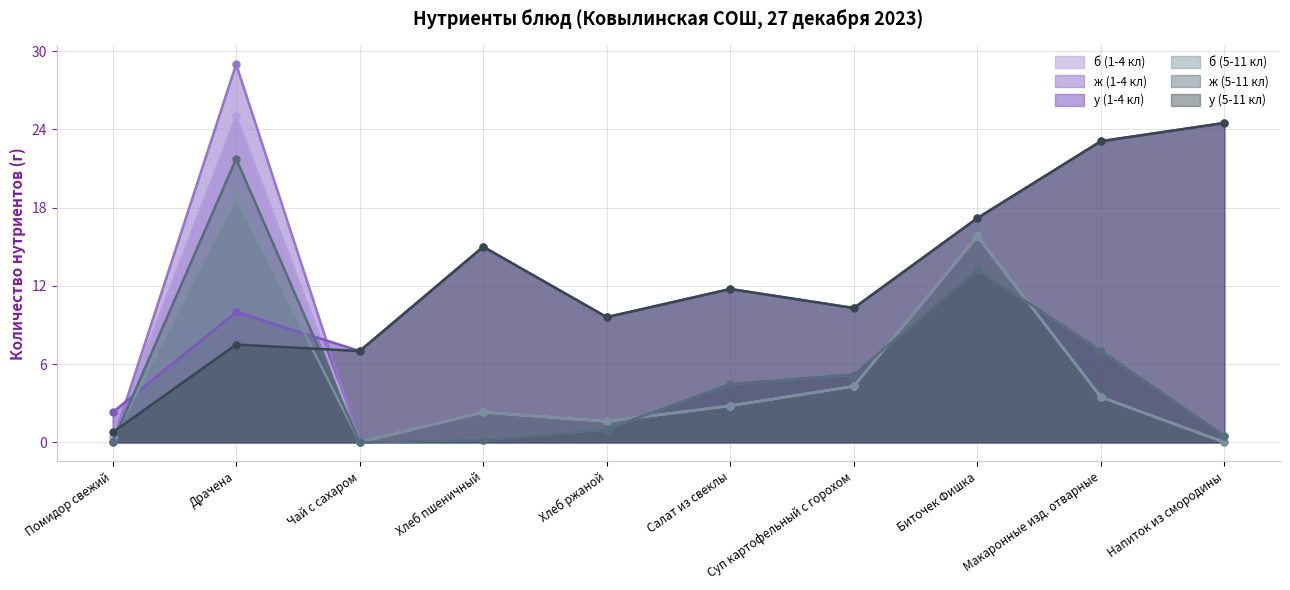

The у (1-4 кл) series shows 4.0 at Суп картофельный с горохом. True or false?

False